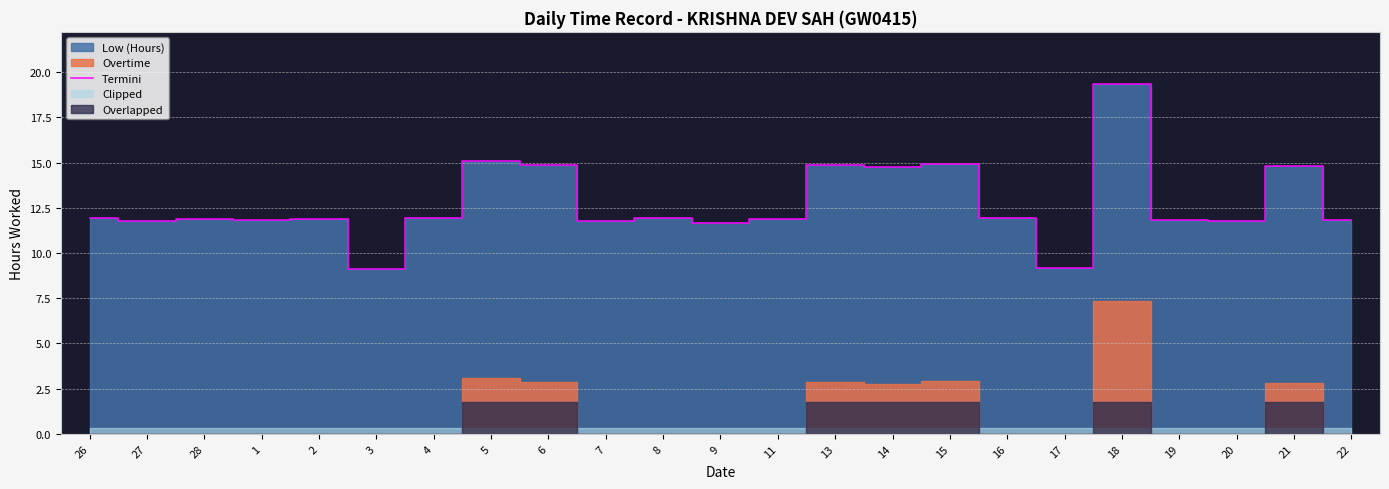

How many values are below 11?

2